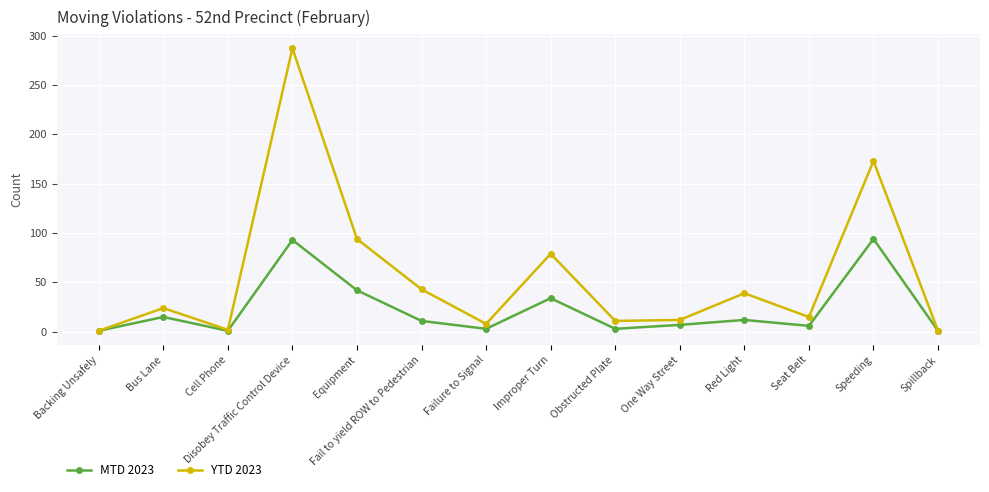

At which label is MTD 2023 closest to 47?

Equipment